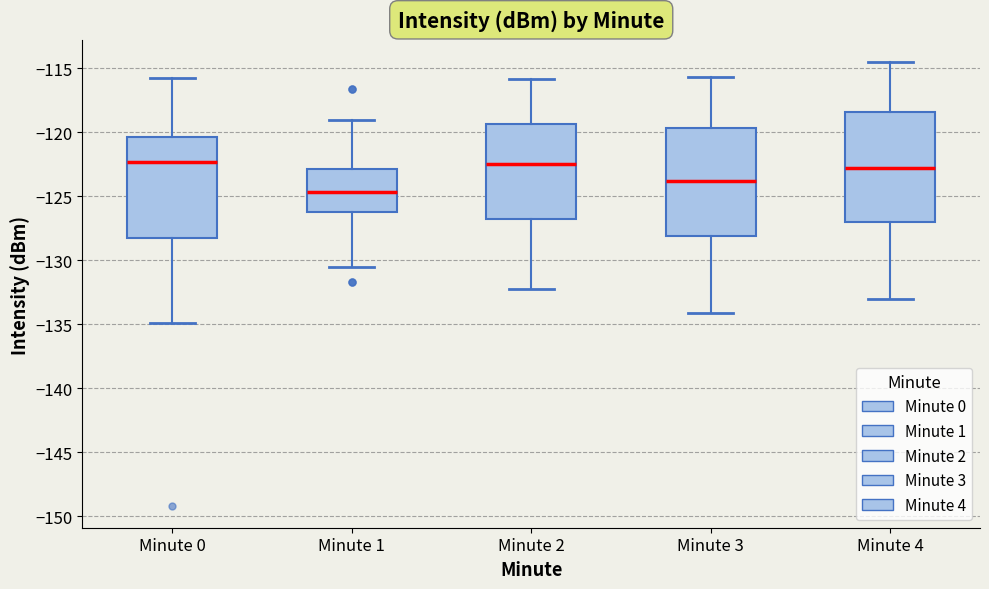

Where does the lower whisker of the box for Minute 1 end on the y-axis? The values are not printed on the chart, so give them approximately, as read against the axis.

-130.5